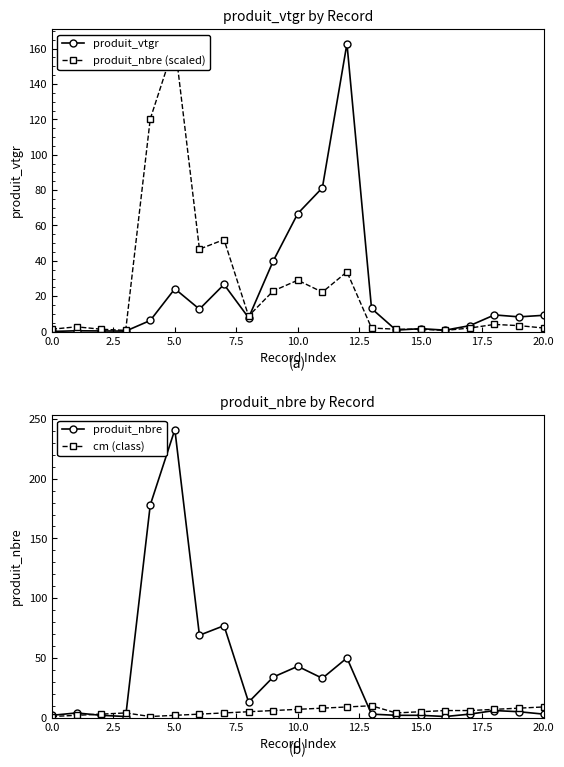

True or false: produit_vtgr has more than 1 interior local peaks.

True